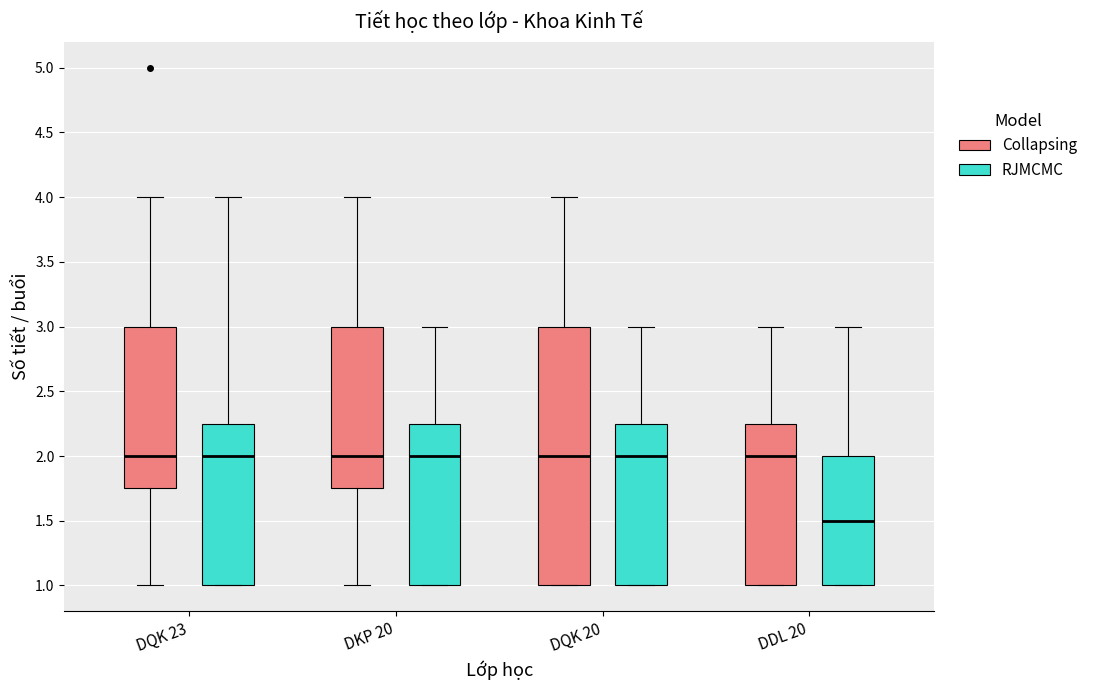

Where does the upper whisker of the box for DQK 23 (Collapsing) end on the y-axis? The values are not printed on the chart, so give them approximately, as read against the axis.

4.00